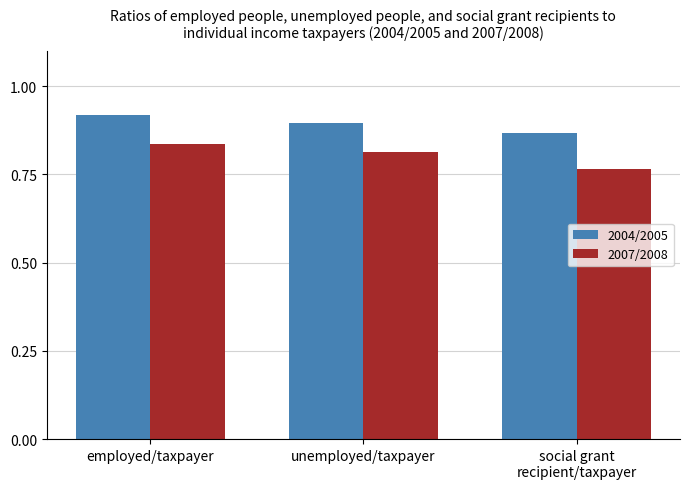

The 2004/2005 series shows 1.4 at unemployed/taxpayer. True or false?

False